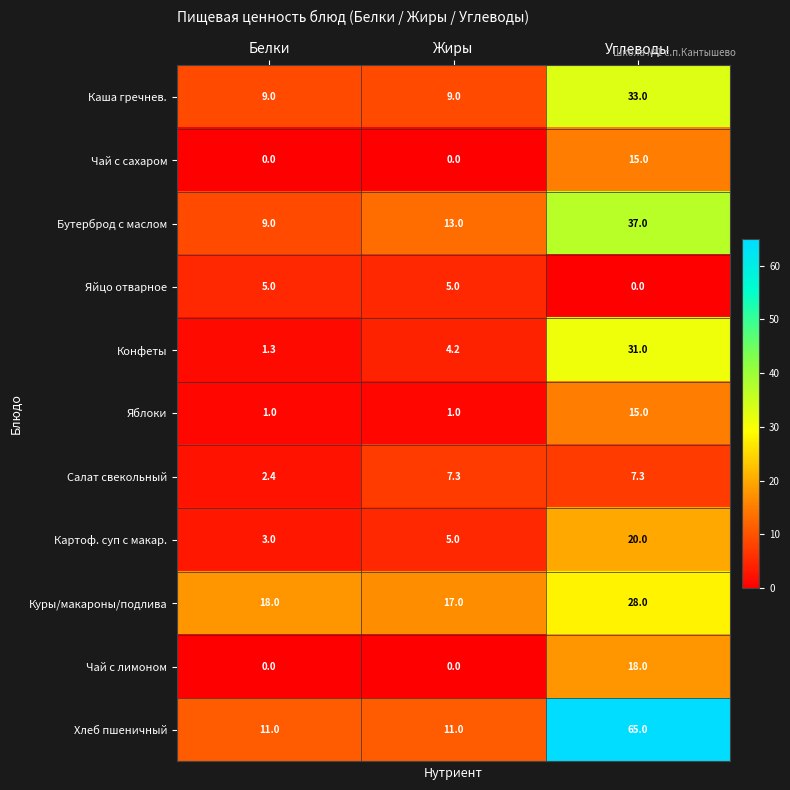

Which series has the largest total across all categories?

Хлеб пшеничный